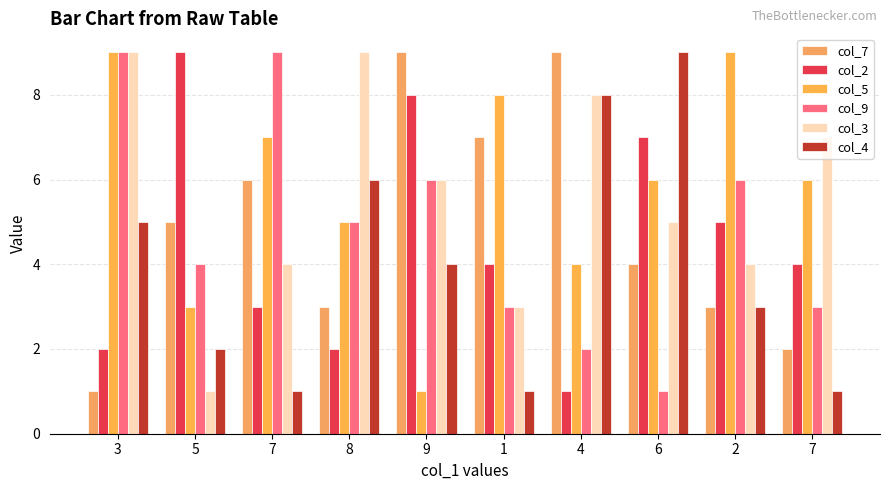

At which label does col_2 first exceed 4?

5